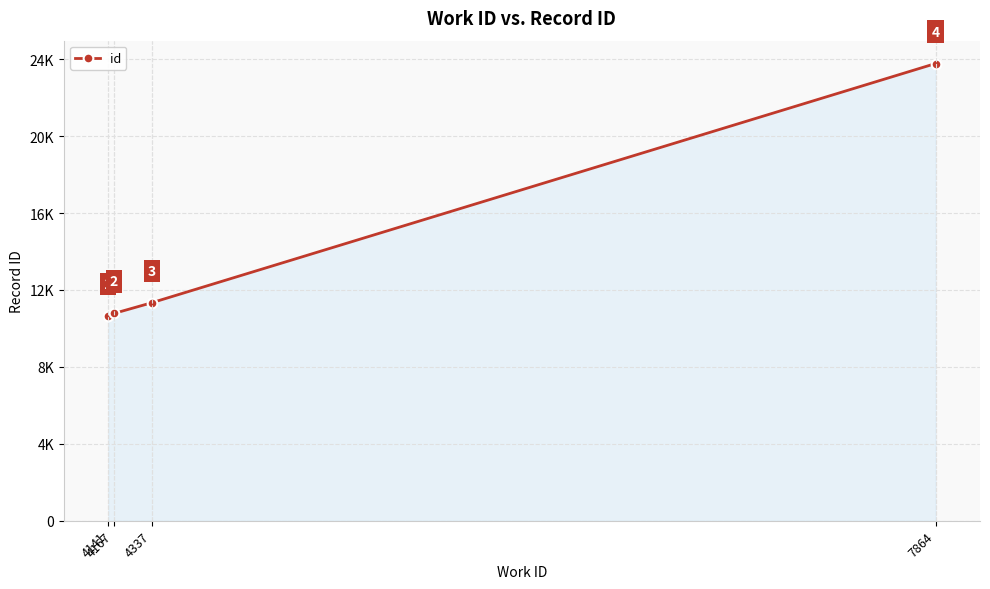

Rank the categories by value from highest to lowest.

7864, 4337, 4167, 4141